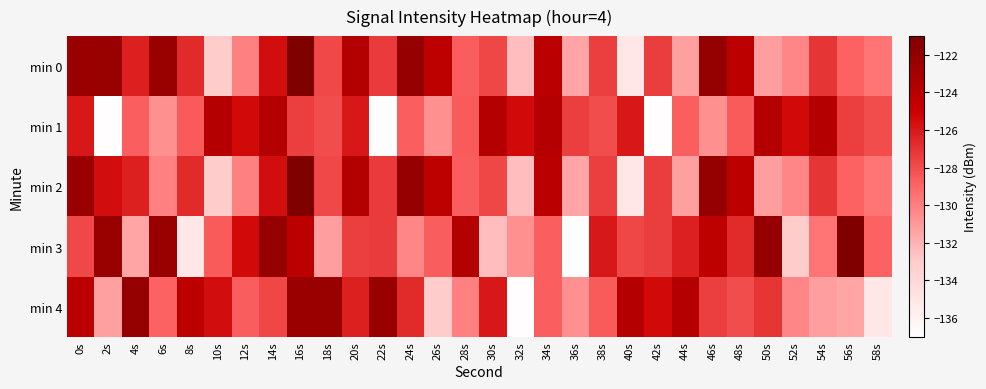

What is the total value across all series at 50s?

-635.7